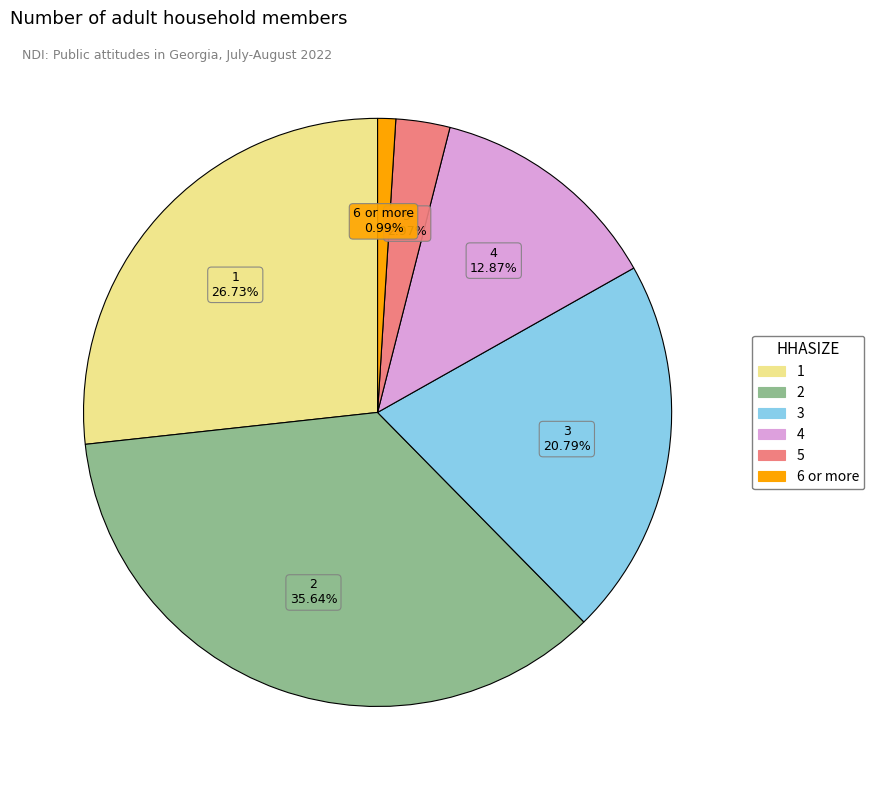

To the nearest percent, what is the combined percentage of 1 and 2?

62%